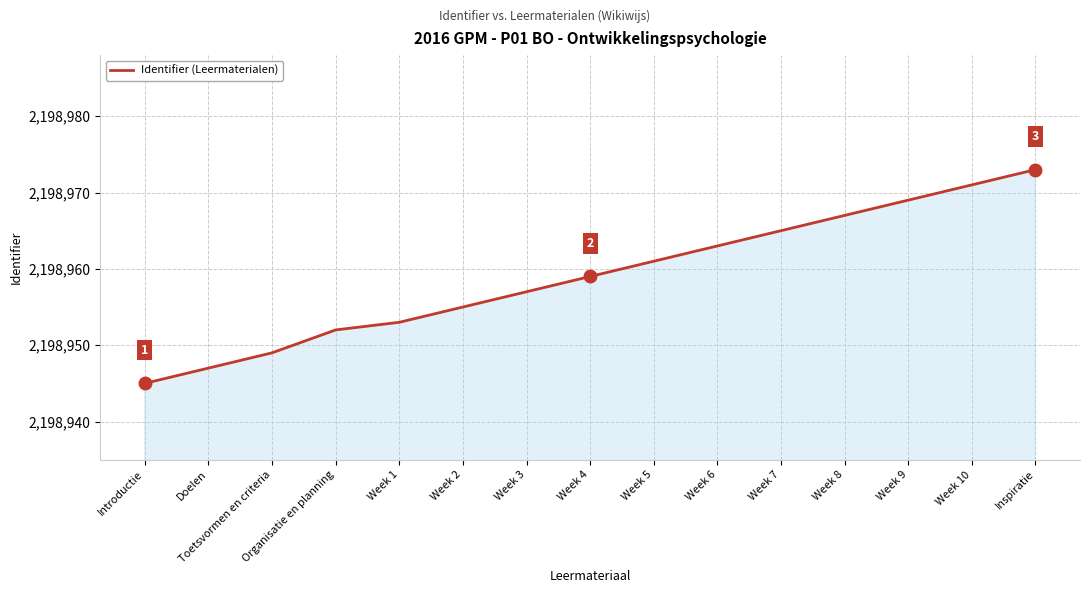

What position from the right is Organisatie en planning?

12